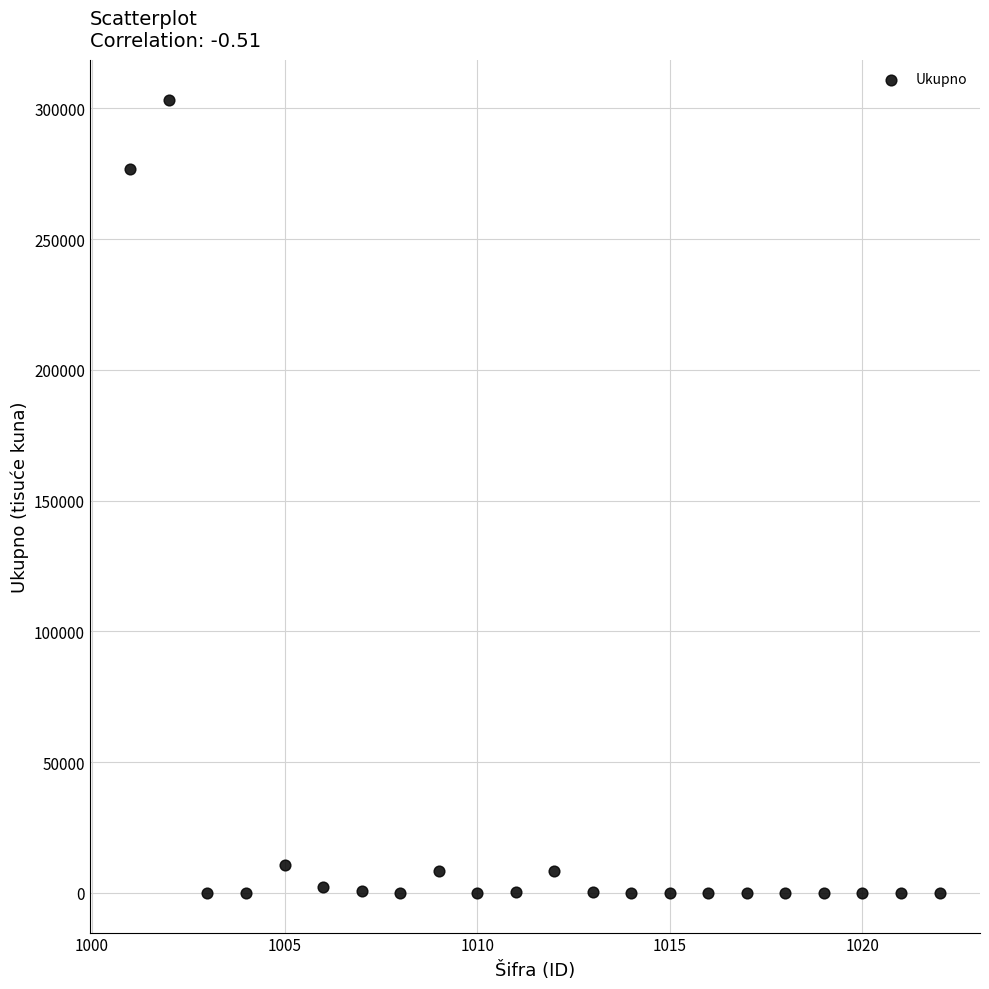

What Y value in the scatter plot is closest to 151676?

276805